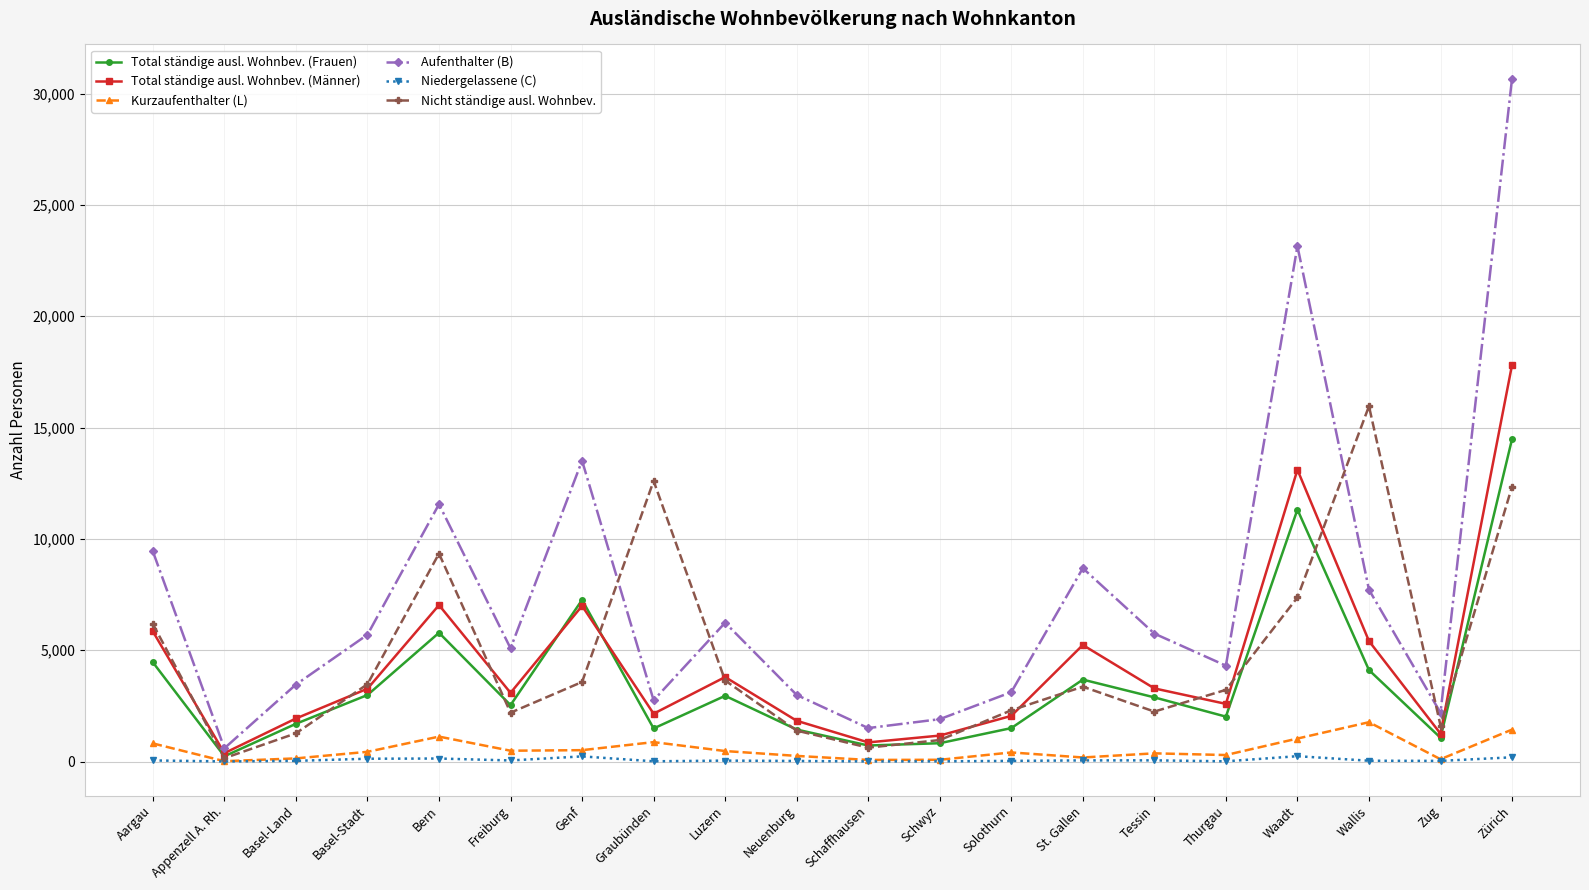

In Nicht ständige ausl. Wohnbev., how many points are lower than both neighbors (excluding endpoints)?

5